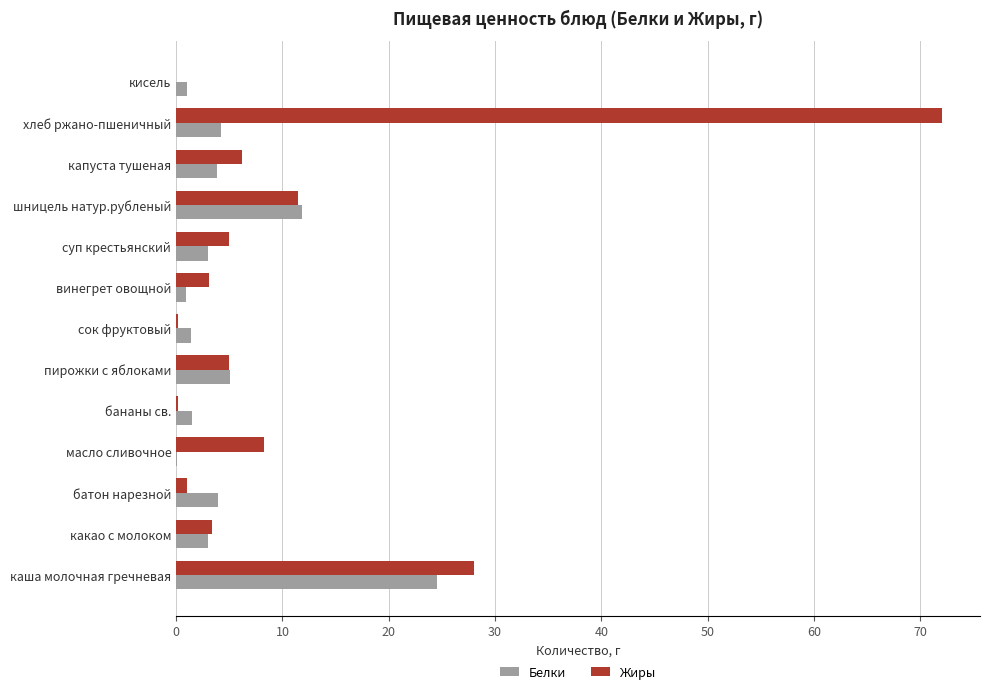

Is it true that Жиры equals 72.0 at хлеб ржано-пшеничный?

True